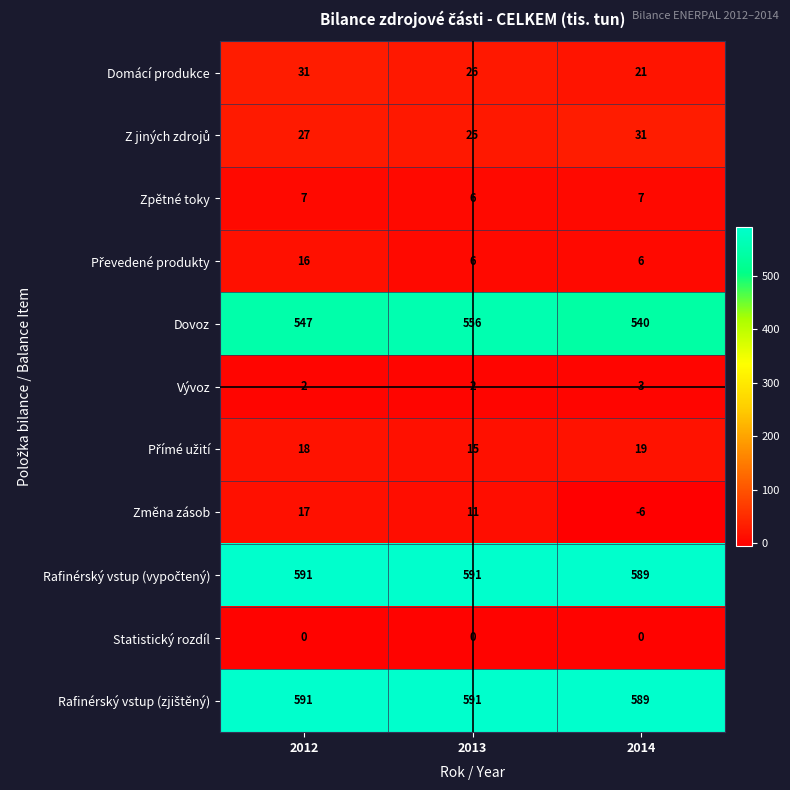

How many Zpětné toky values are between 6 and 7?

3